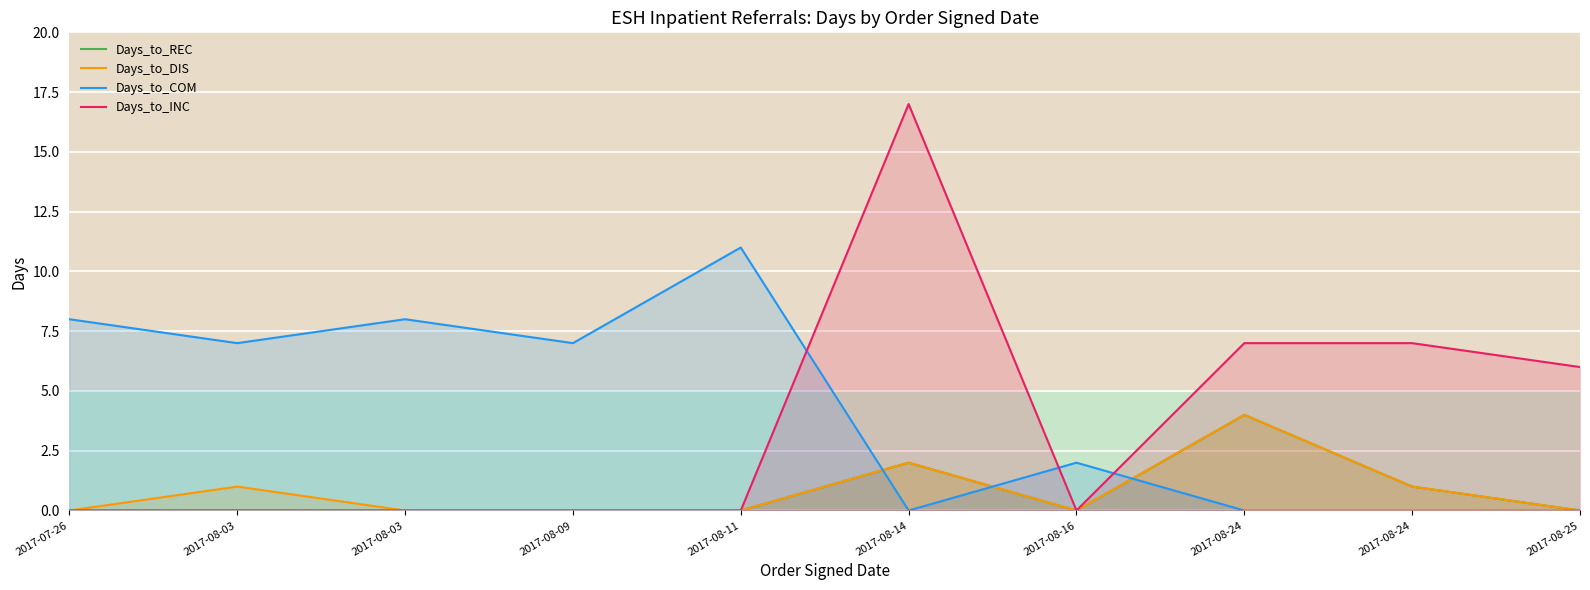

How many Days_to_DIS values are between 0 and 1?

8